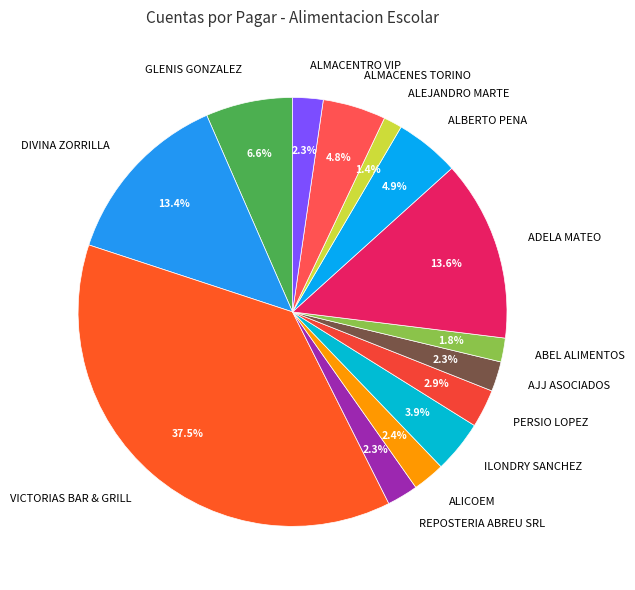

To the nearest percent, what is the difference between the largest and smallest slice percentages?

36%